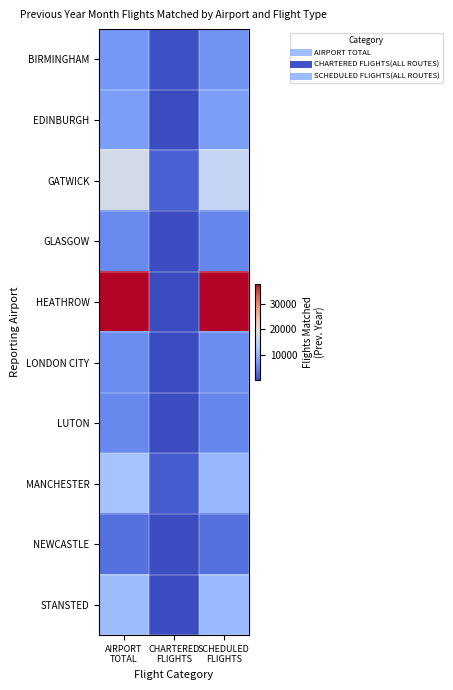

What is the maximum value shown in the chart?

37659